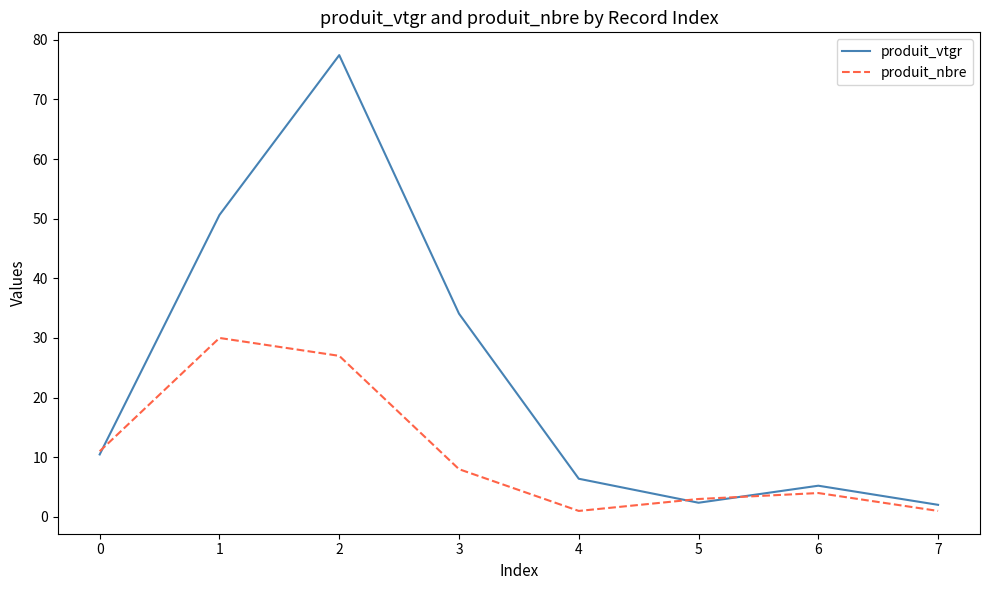

What is the minimum value shown in the chart?

1.0